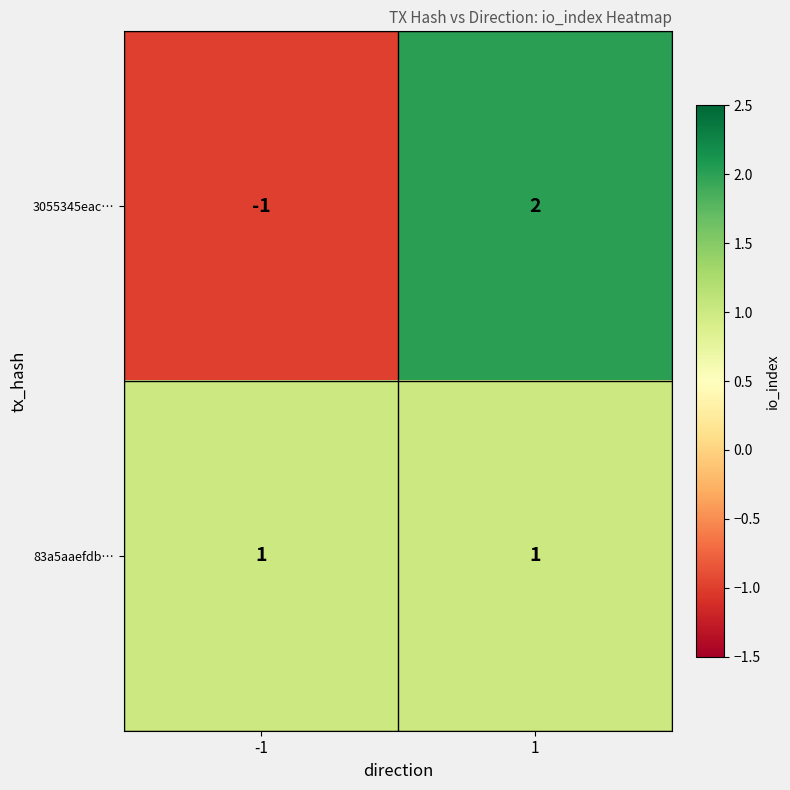

The value of 3055345eac… at -1 is -1. True or false?

True